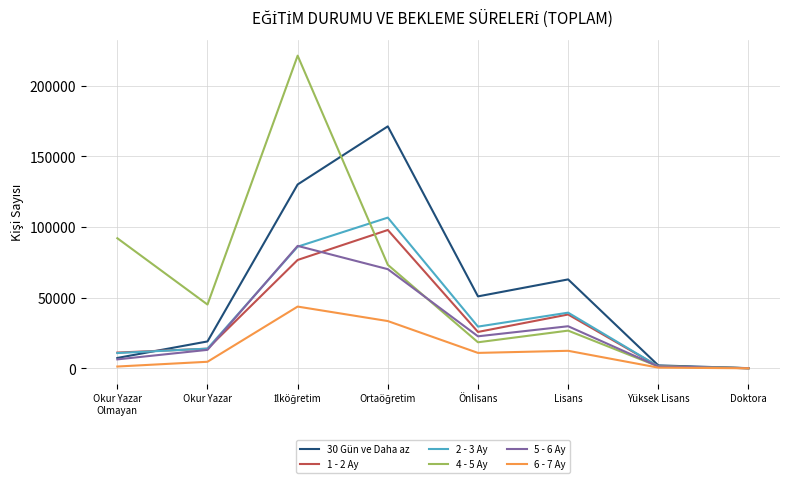

What is the total value across all series at Lisans?

209351